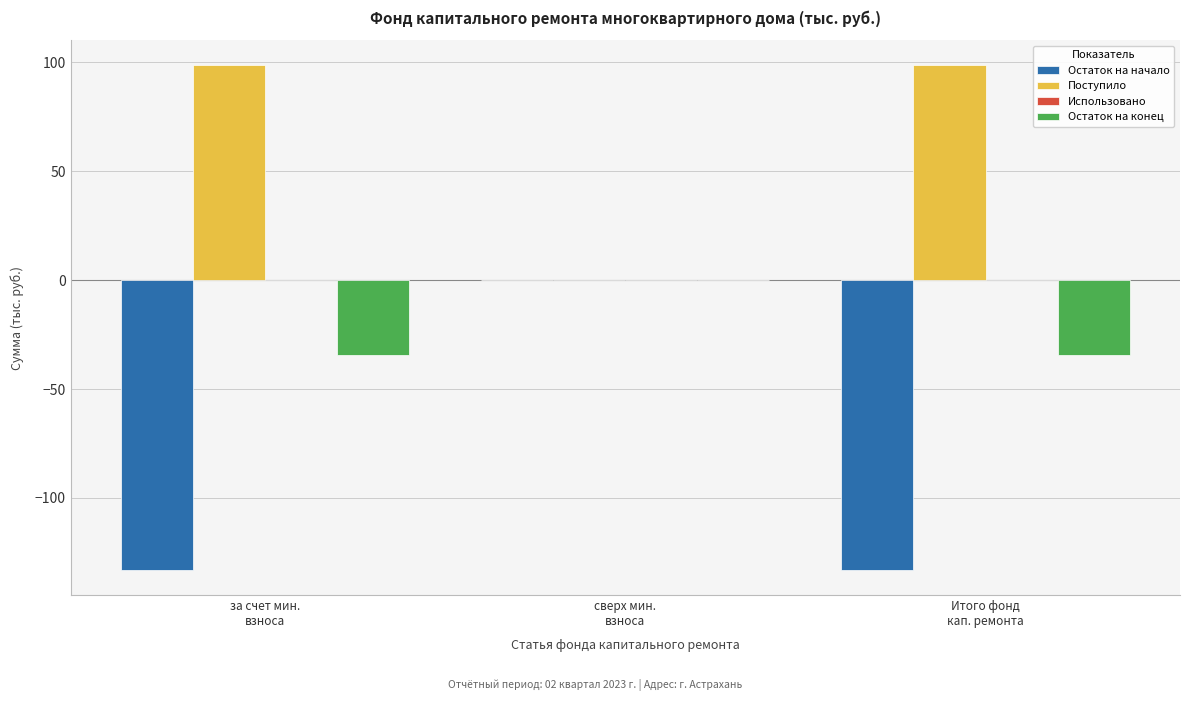

Which series has the largest total across all categories?

Поступило